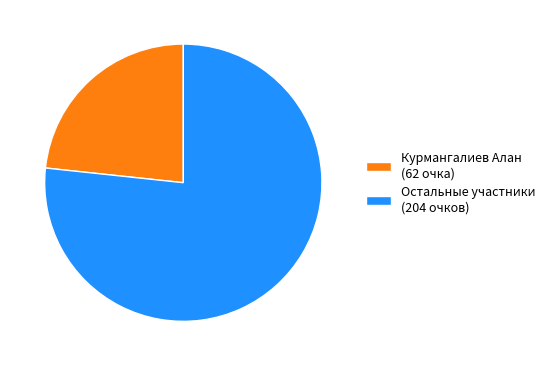

Which has a higher value, Остальные участники (204 очков) or Курмангалиев Алан (62 очка)?

Остальные участники (204 очков)